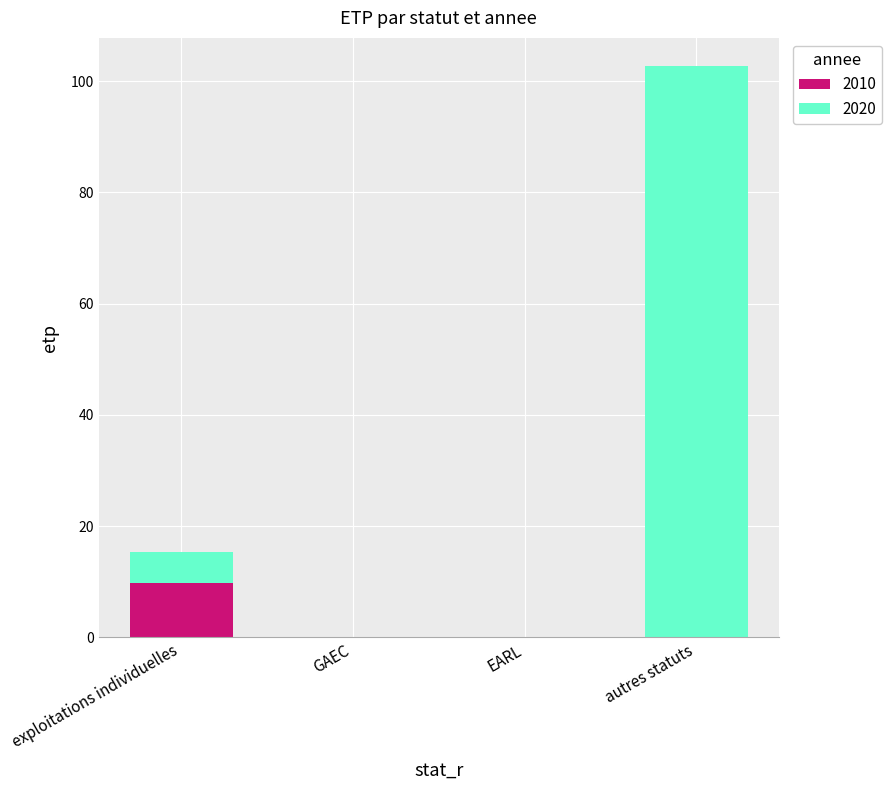

Which category has the highest value in the 2010 series?

exploitations individuelles